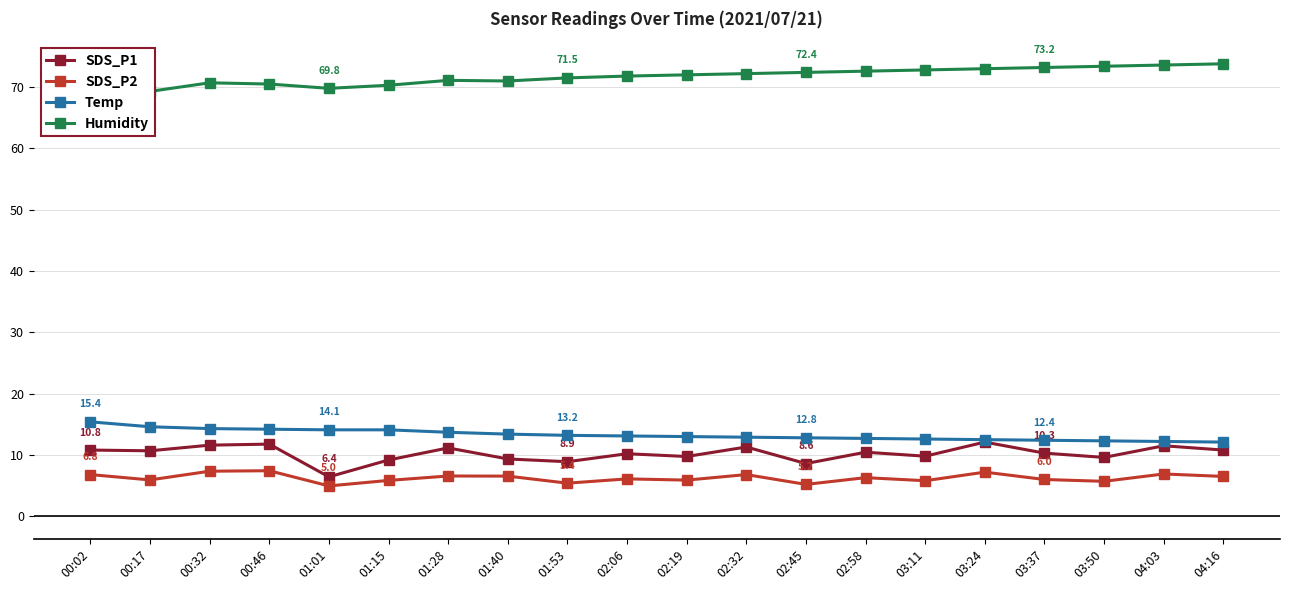

Rank the series at 04:16 from highest to lowest value.

Humidity, Temp, SDS_P1, SDS_P2